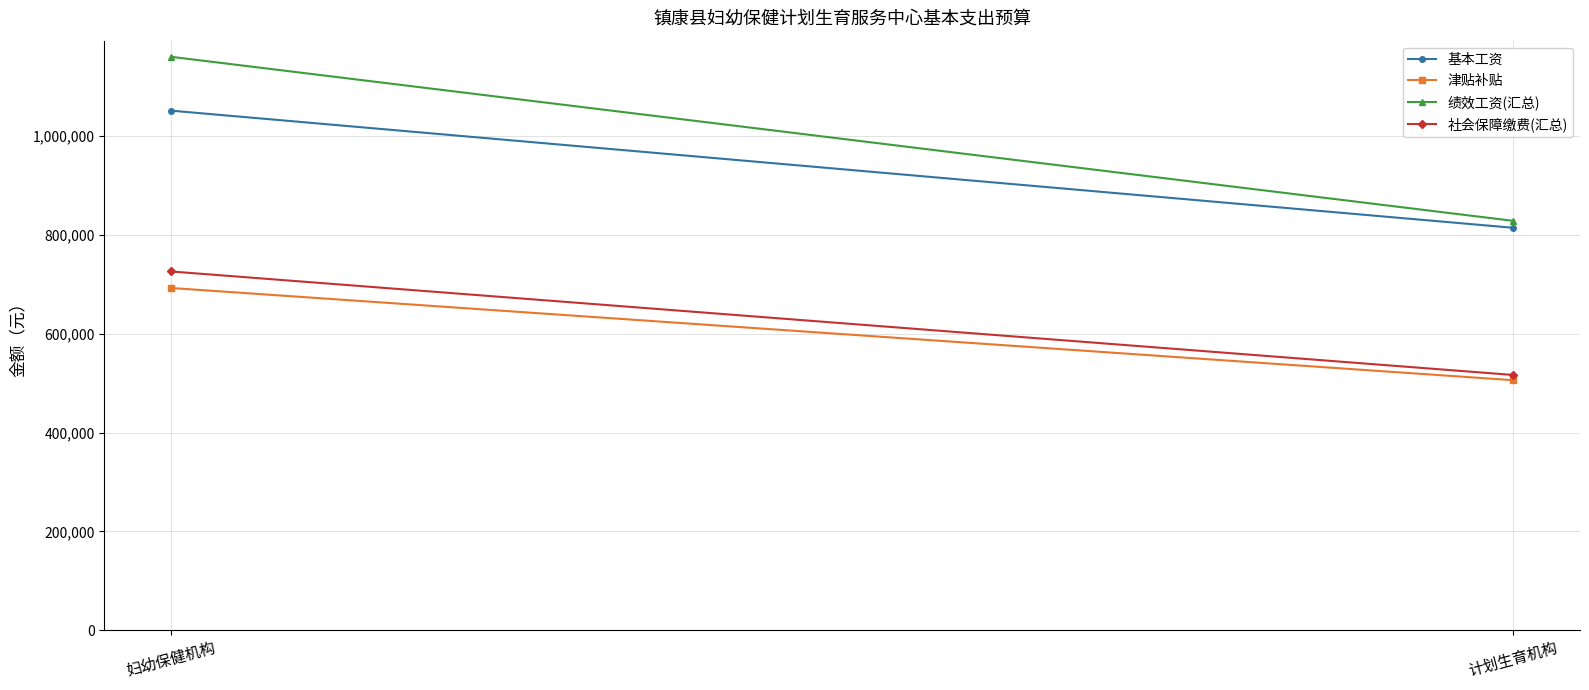

Which has a higher value, 妇幼保健机构 or 计划生育机构?

妇幼保健机构